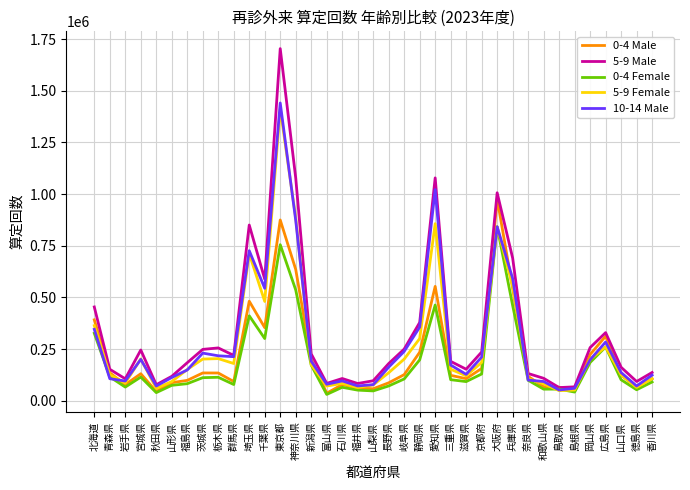

What is the average value of the 0-4 Male series?

220422